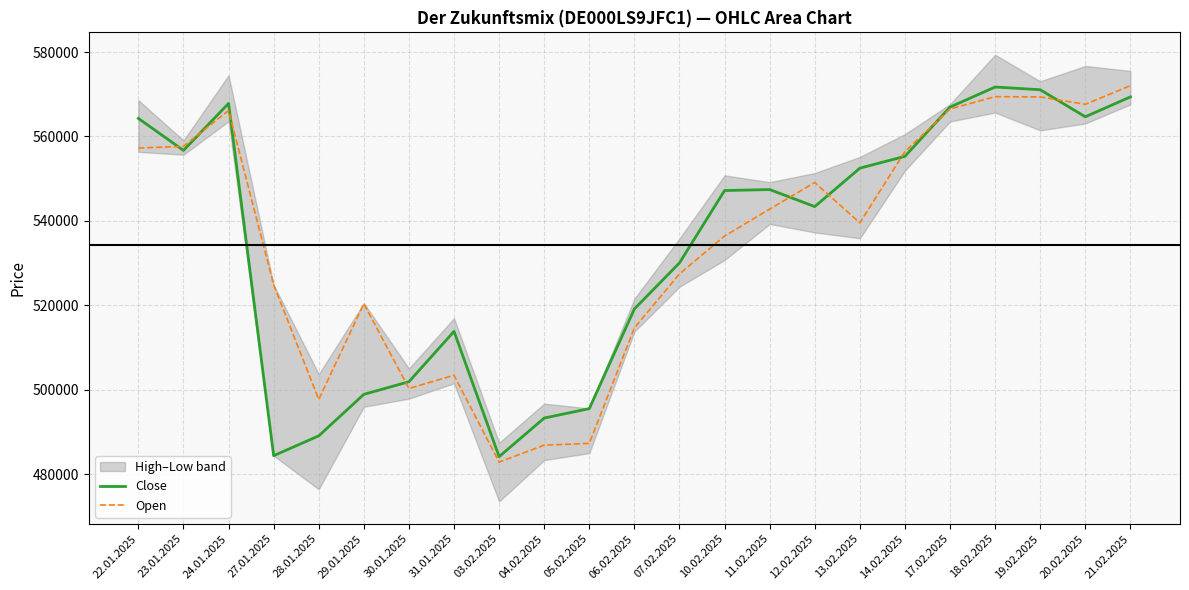

The value of Close at 24.01.2025 is 567841. True or false?

True